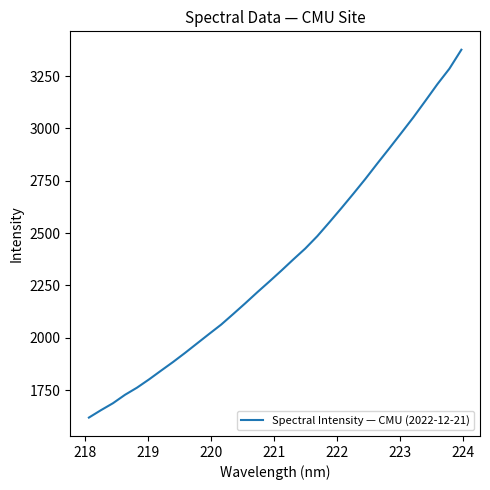

What is the difference between the maximum and minimum values?

1756.6